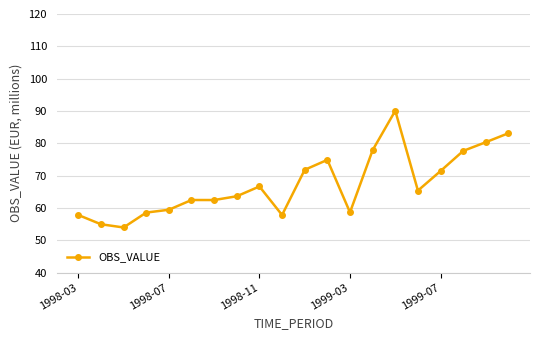

True or false: the data has more than 1 interior local peaks.

True